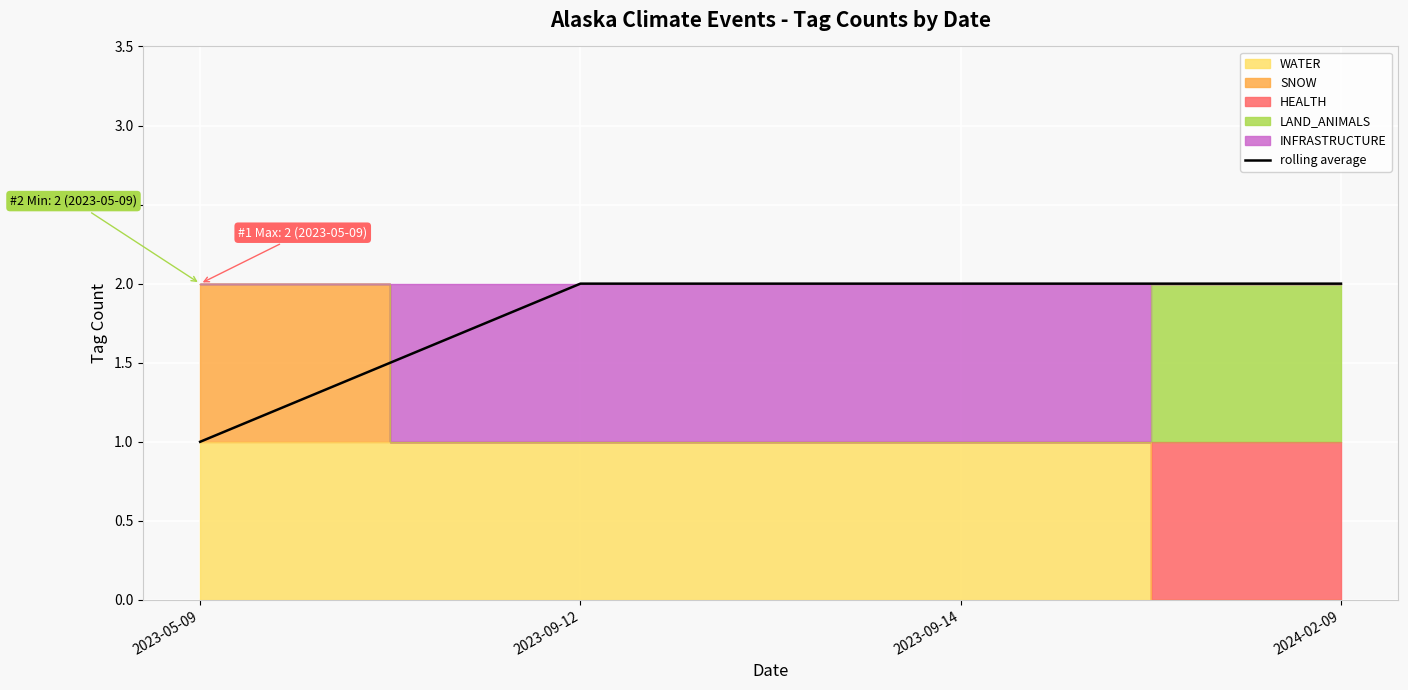

What is the label of the 2nd point from the right?

2023-09-14